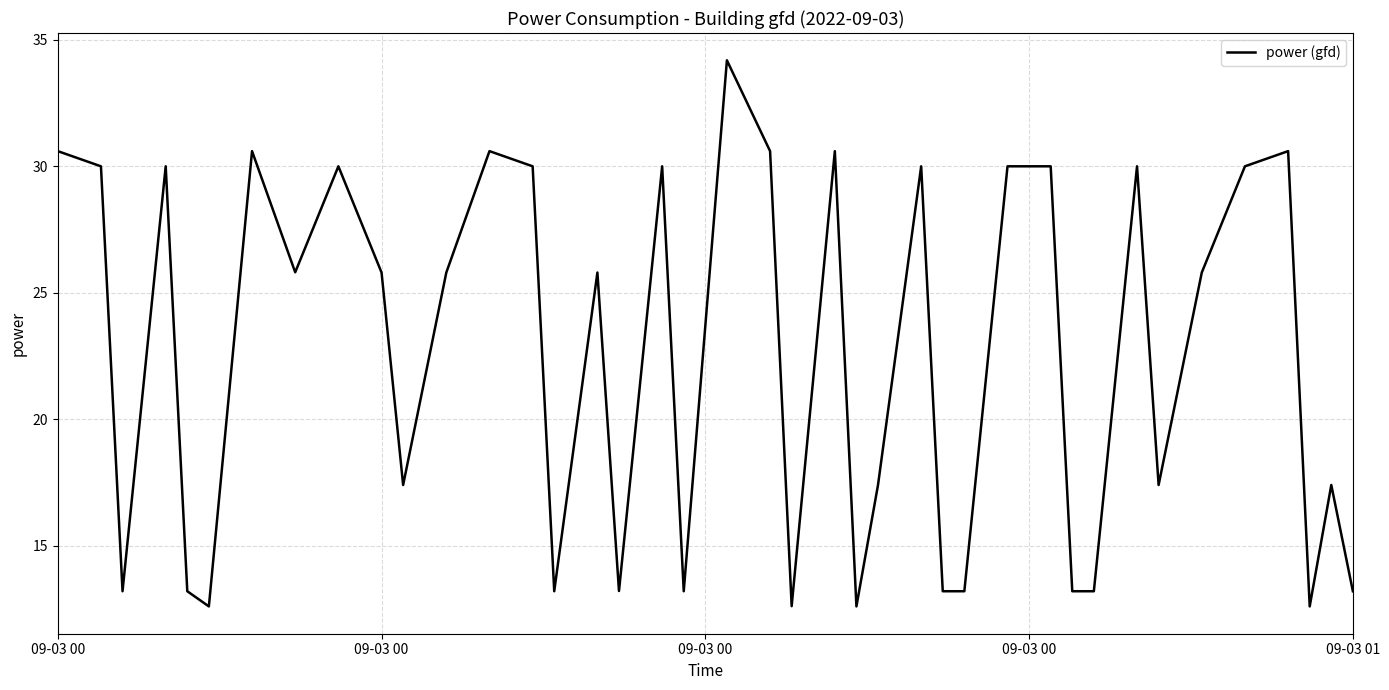

What is the maximum value shown in the chart?

34.2